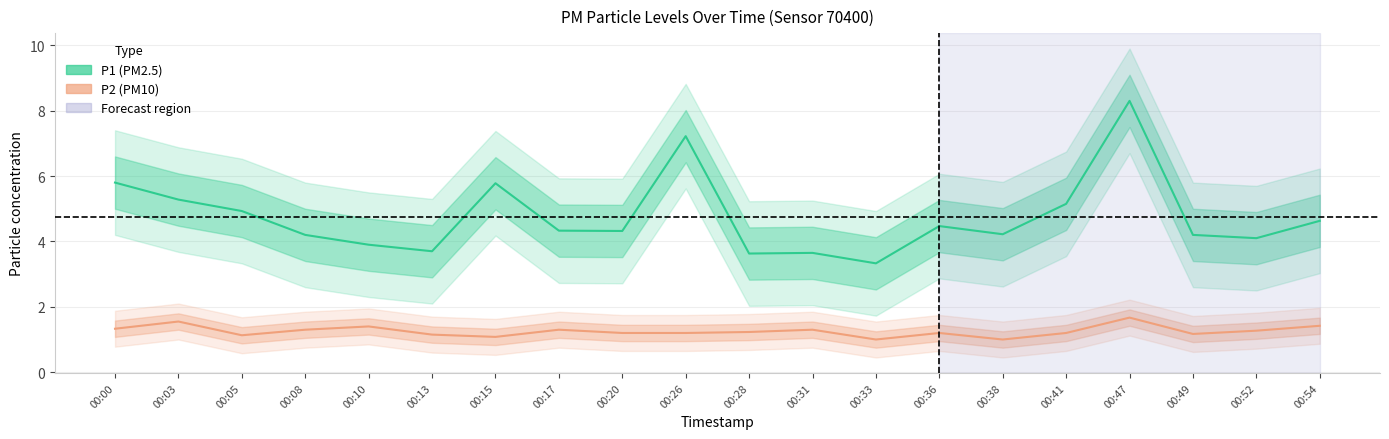

What is the difference between the P1 values at 00:17 and 00:08?

0.1